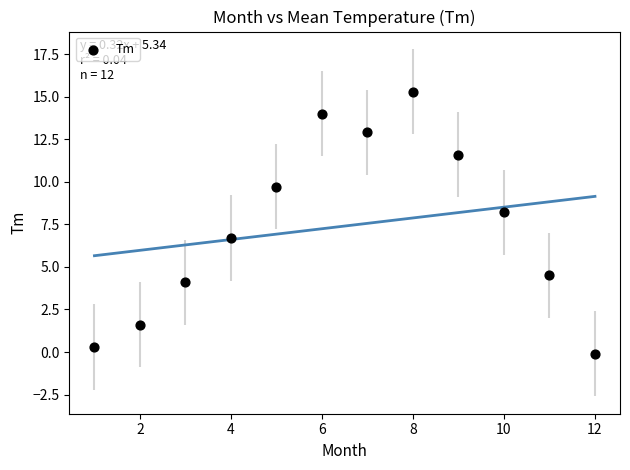

What Y value in the scatter plot is closest to 7?

6.7